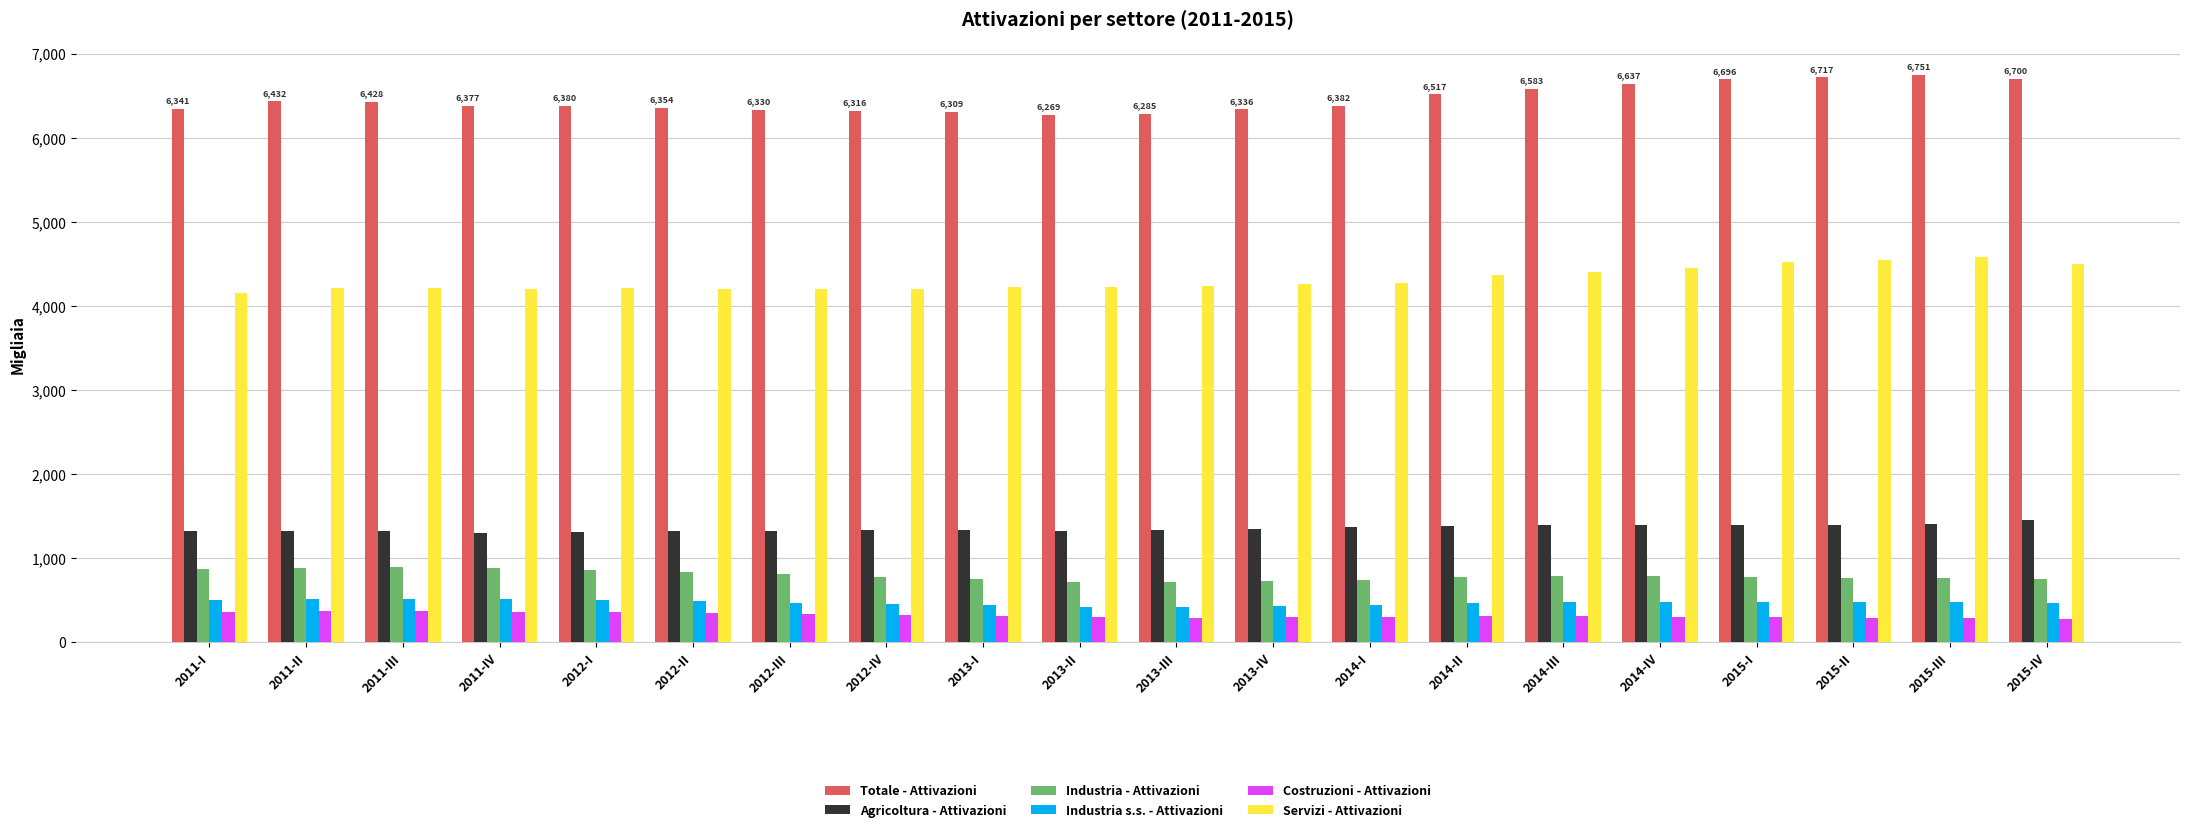

The Industria - Attivazioni series shows 857.9 at 2012-I. True or false?

True